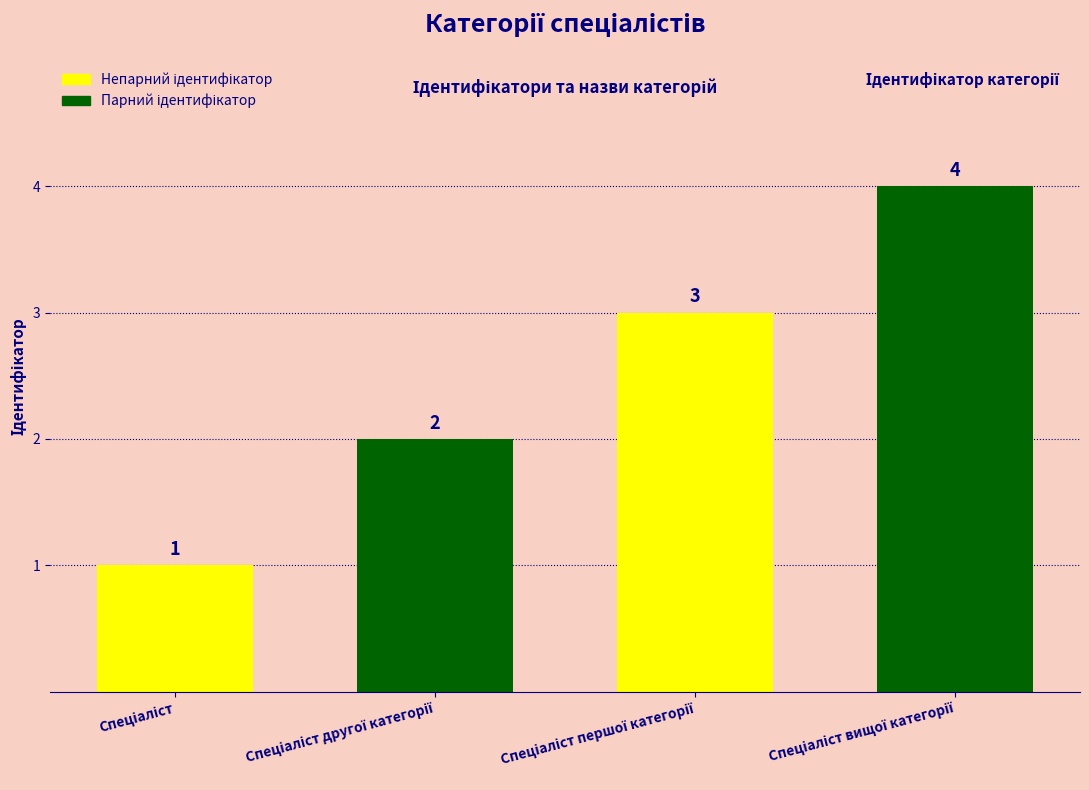

How many values are between 2 and 4?

3